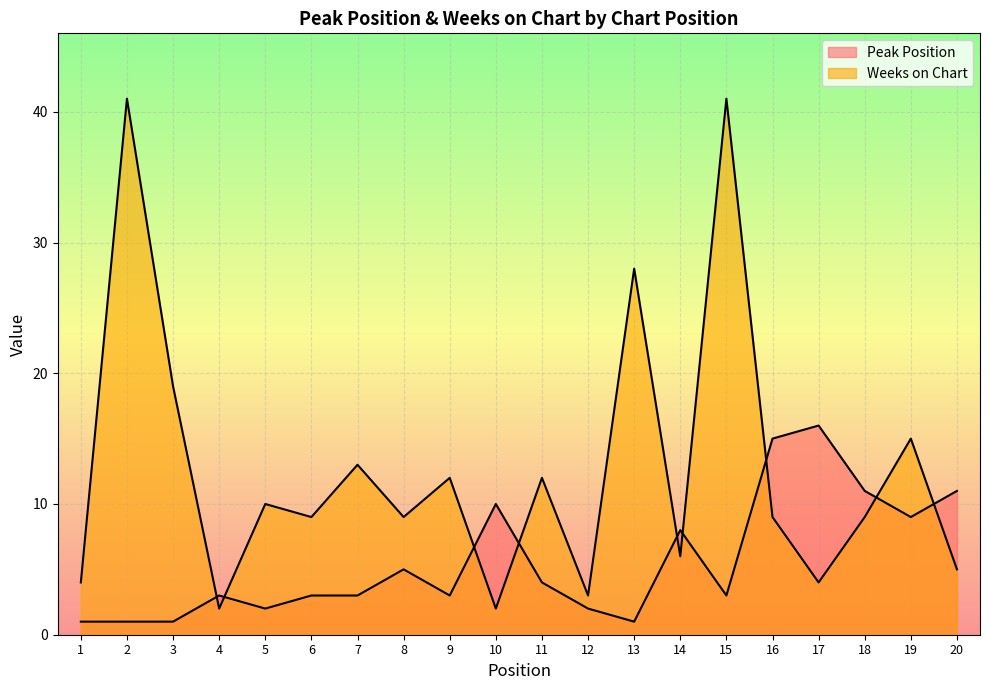

True or false: Weeks on Chart has a value of 10 at 5.

True